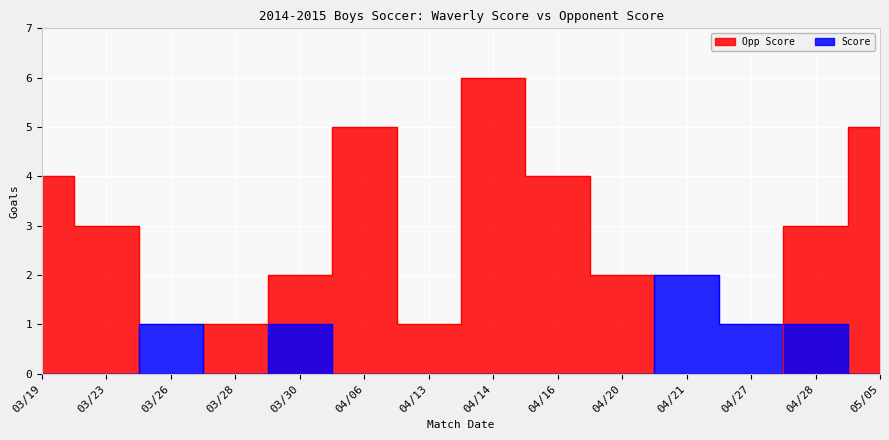

How many values in Opp Score are above zero?

11